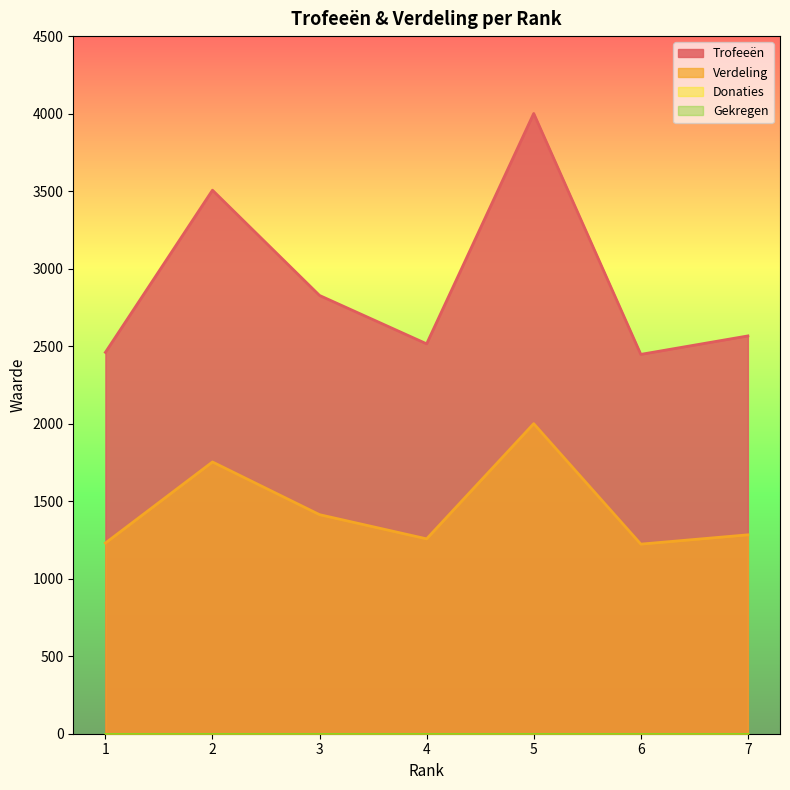

Which series changed the most between 2 and 5?

Trofeeën